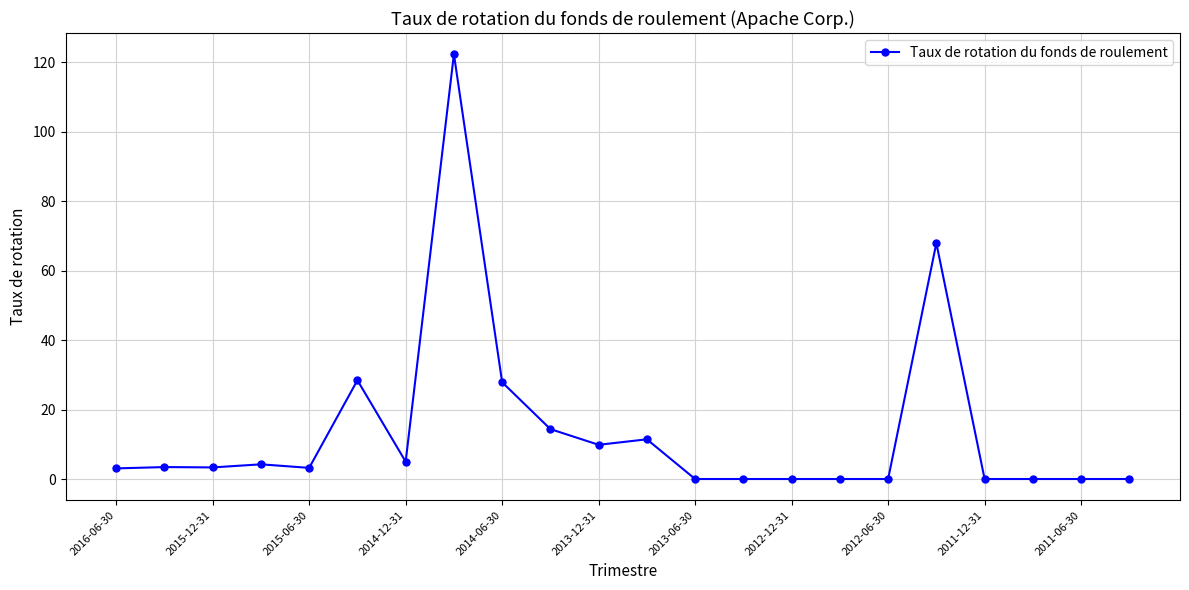

What is the greatest value displayed?

122.3